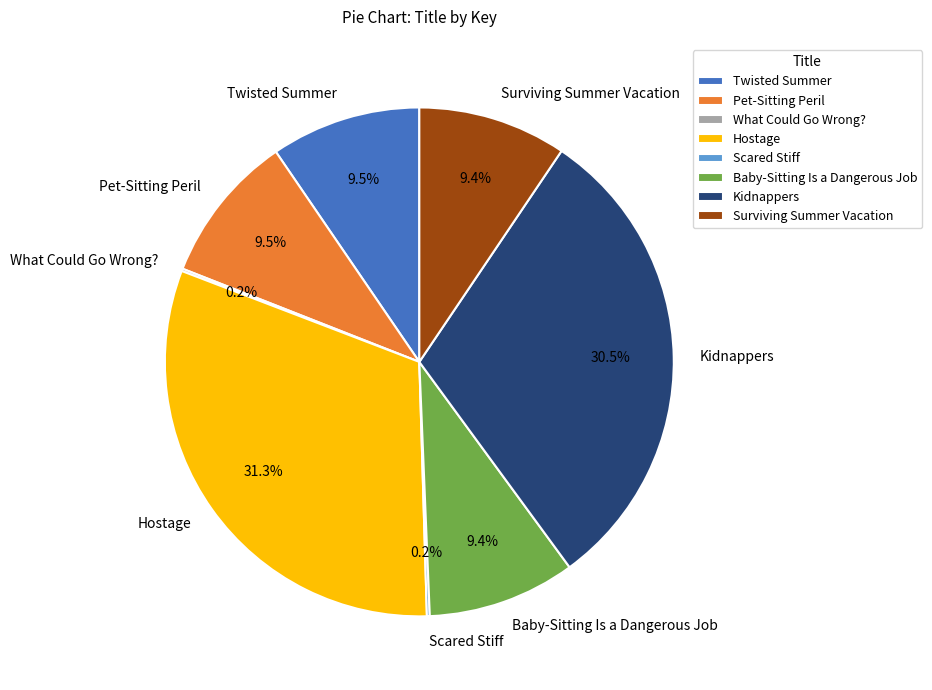

Which category has the biggest portion of the pie?

Hostage